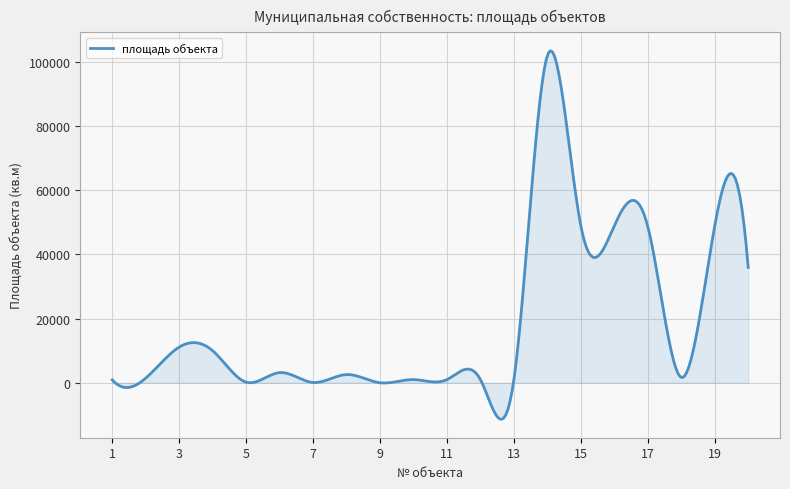

What is the difference between the second highest and minimum values?

114481.8